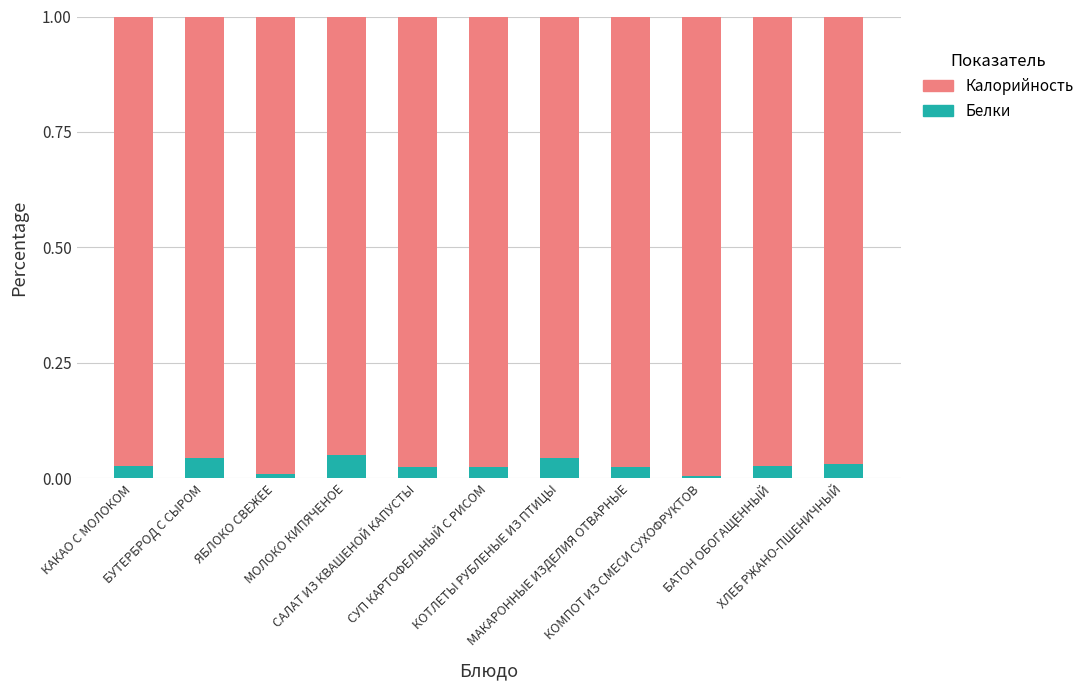

Is it true that Калорийность equals 1.0 at КОТЛЕТЫ РУБЛЕНЫЕ ИЗ ПТИЦЫ?

True